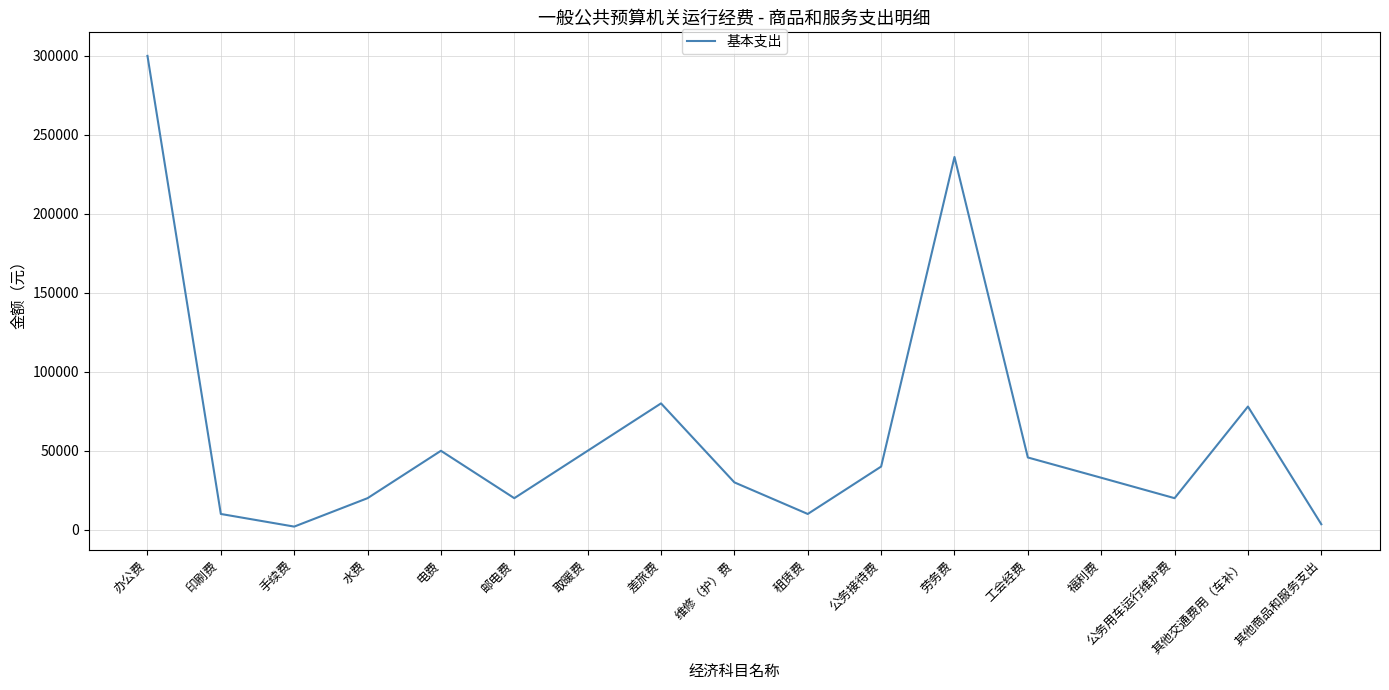

What is the greatest value displayed?

300000